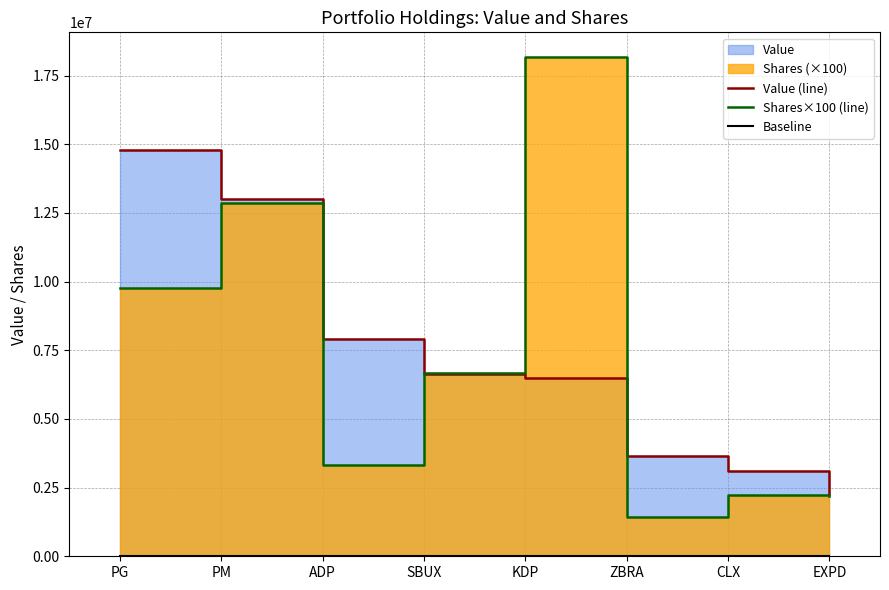

At which label is Baseline closest to 0?

PG